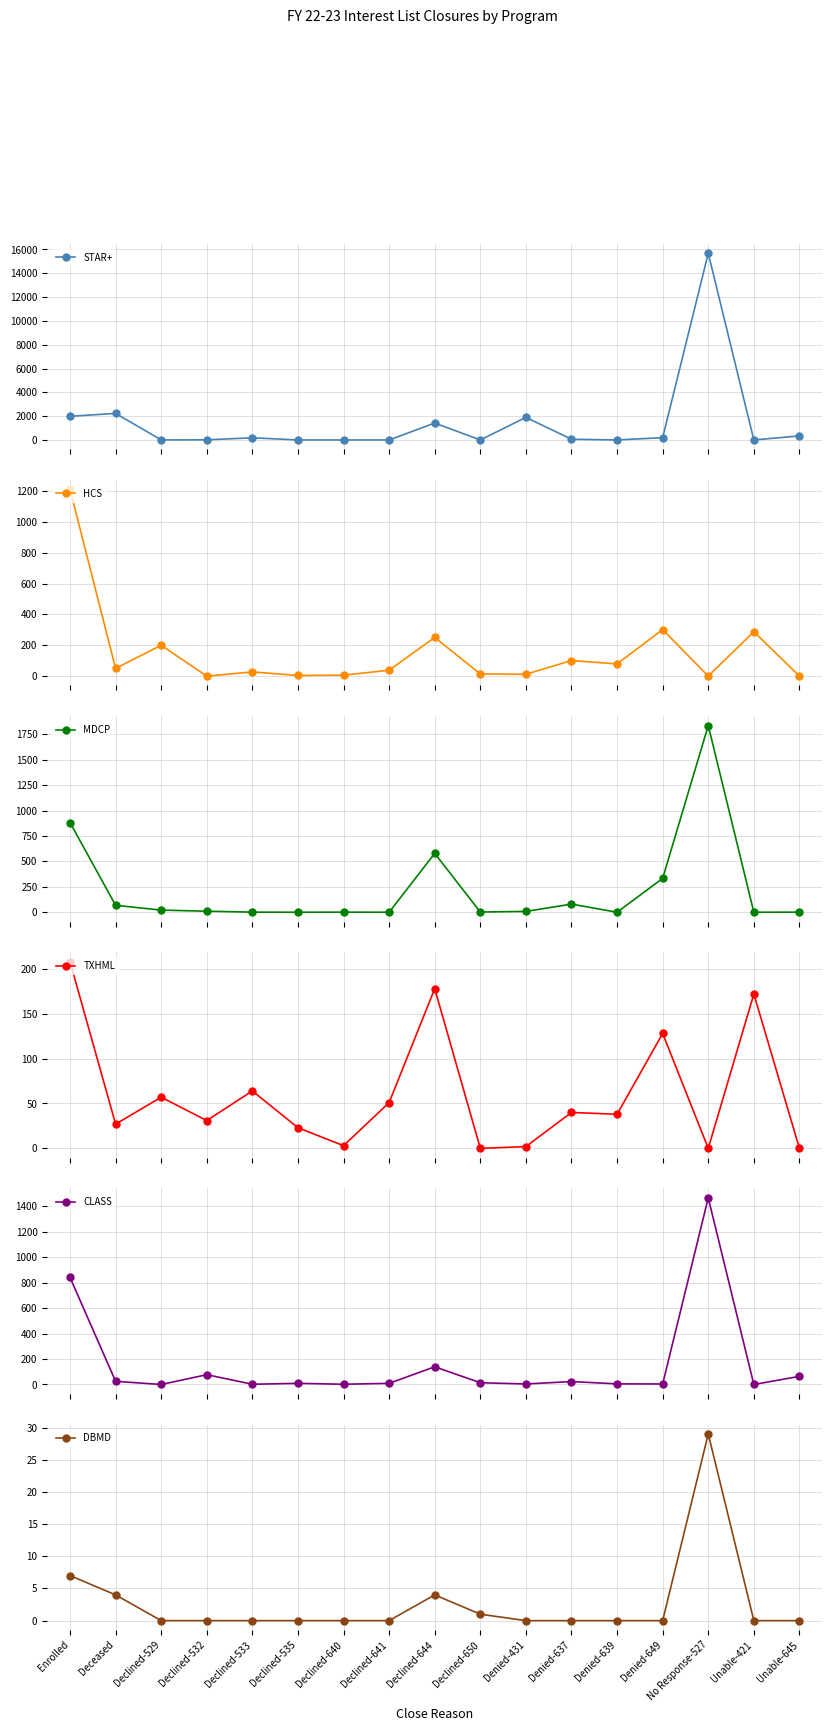

Is the value of STAR+ at Denied-649 greater than the value of DBMD at Declined-529?

Yes